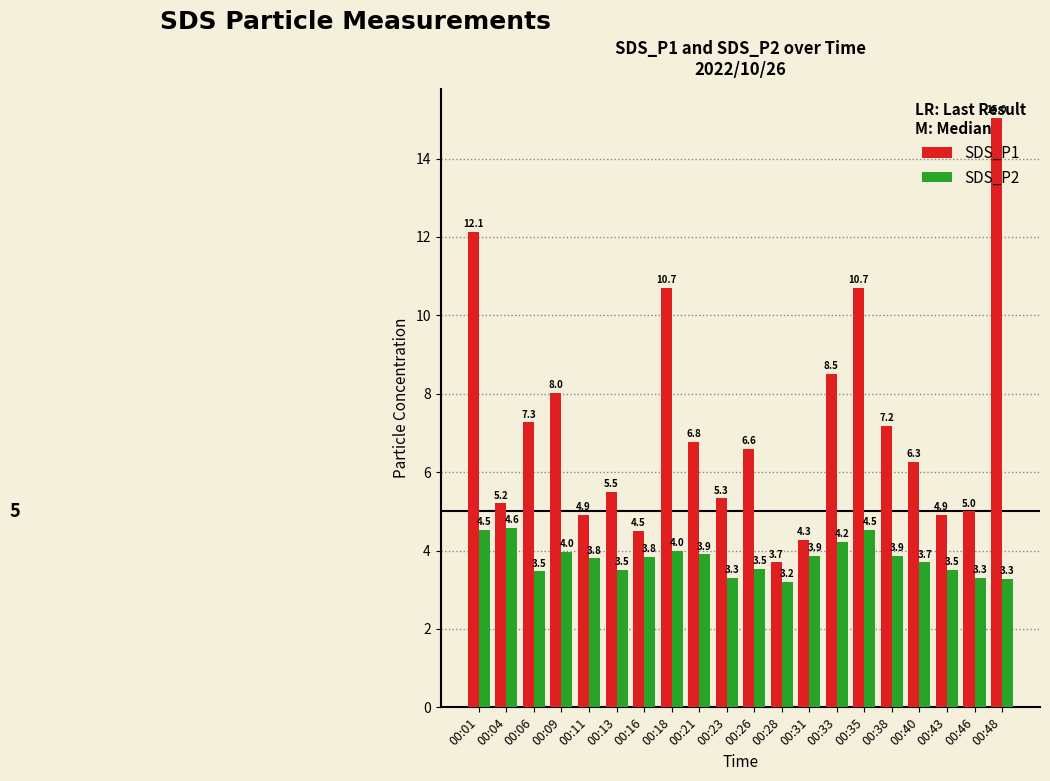

Reading right to left, extract all data points from this chart.

SDS_P1: 15.0	5.0	4.9	6.3	7.2	10.7	8.5	4.3	3.7	6.6	5.3	6.8	10.7	4.5	5.5	4.9	8.0	7.3	5.2	12.1
SDS_P2: 3.3	3.3	3.5	3.7	3.9	4.5	4.2	3.9	3.2	3.5	3.3	3.9	4.0	3.8	3.5	3.8	4.0	3.5	4.6	4.5